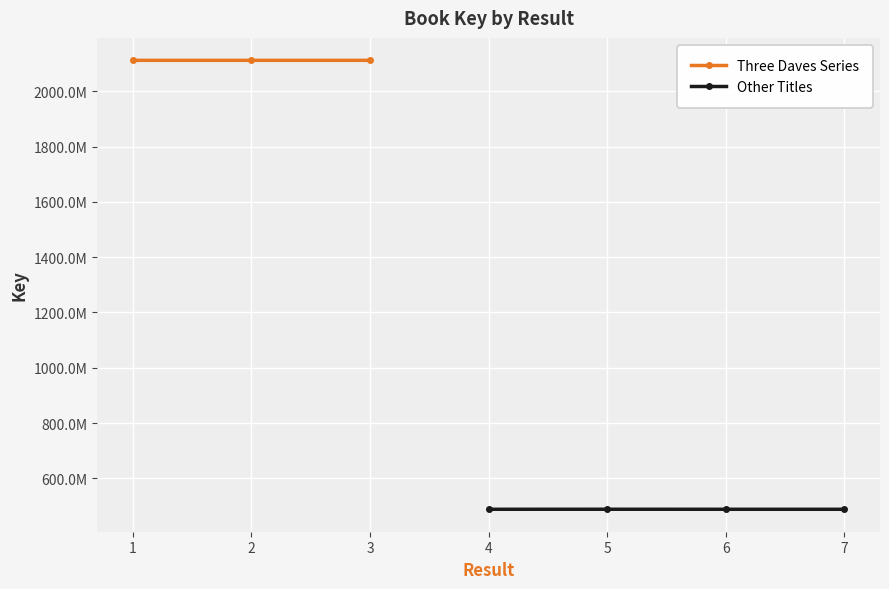

What is the difference between the maximum and minimum values?

1623275771